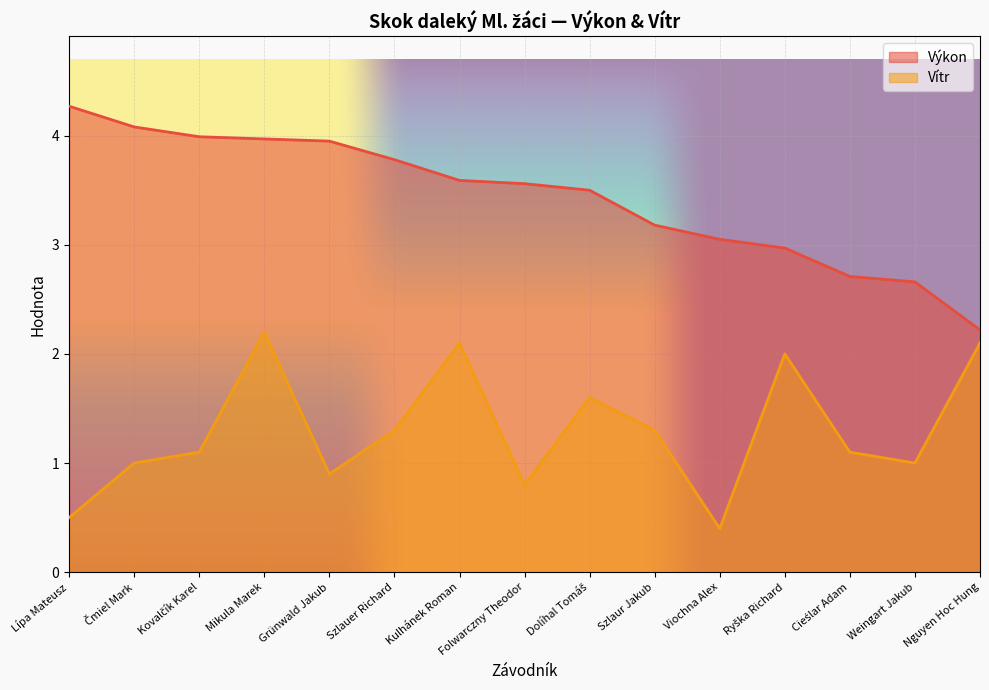

Reading left to right, extract all data points from this chart.

Výkon: 4.3	4.1	4.0	4.0	4.0	3.8	3.6	3.6	3.5	3.2	3.0	3.0	2.7	2.7	2.2
Vítr: 0.5	1.0	1.1	2.2	0.9	1.3	2.1	0.8	1.6	1.3	0.4	2.0	1.1	1.0	2.1